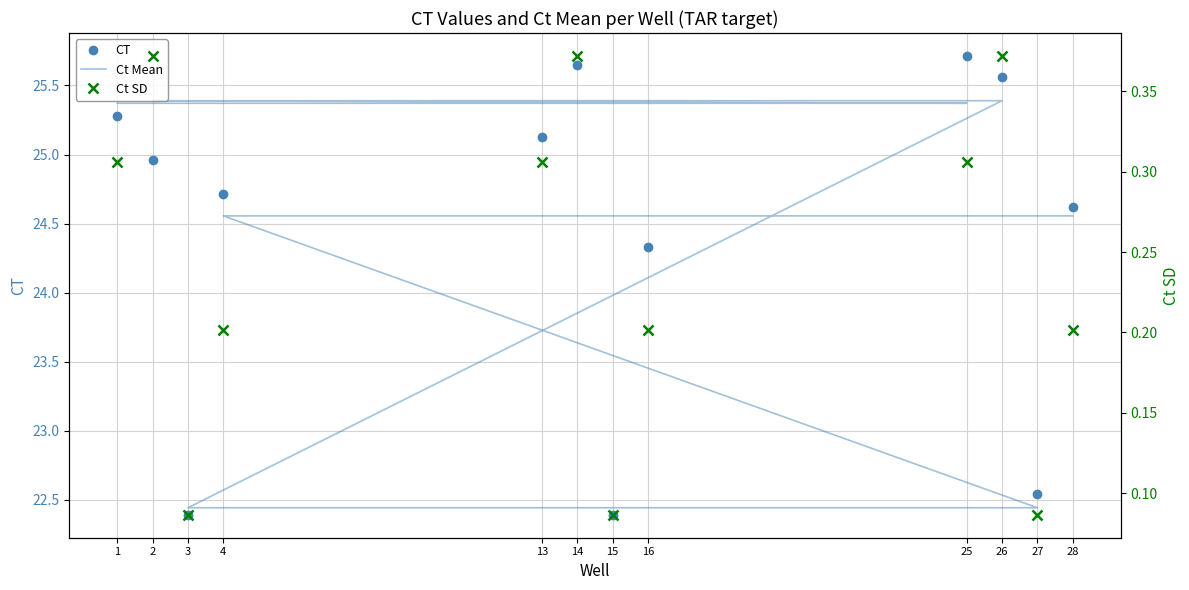

Which label corresponds to the largest value in the chart?

25